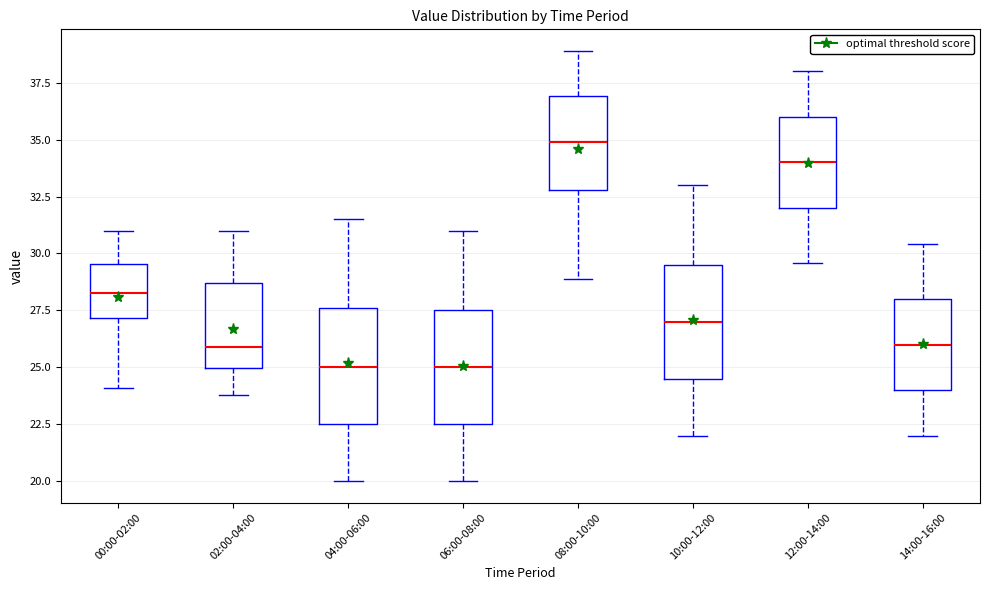

Reading left to right, read every box against the y-axis: the position of its median line, the range the box covers, and the ends of its whiskers. The values are not printed on the chart, so give them approximately, as read against the axis.

00:00-02:00: median 28.5, box 27.0 to 29.5, whiskers 24.0 to 31.0
02:00-04:00: median 26.0, box 25.0 to 28.5, whiskers 24.0 to 31.0
04:00-06:00: median 25.0, box 22.5 to 27.5, whiskers 20.0 to 31.5
06:00-08:00: median 25.0, box 22.5 to 27.5, whiskers 20.0 to 31.0
08:00-10:00: median 35.0, box 33.0 to 37.0, whiskers 29.0 to 39.0
10:00-12:00: median 27.0, box 24.5 to 29.5, whiskers 22.0 to 33.0
12:00-14:00: median 34.0, box 32.0 to 36.0, whiskers 29.5 to 38.0
14:00-16:00: median 26.0, box 24.0 to 28.0, whiskers 22.0 to 30.5